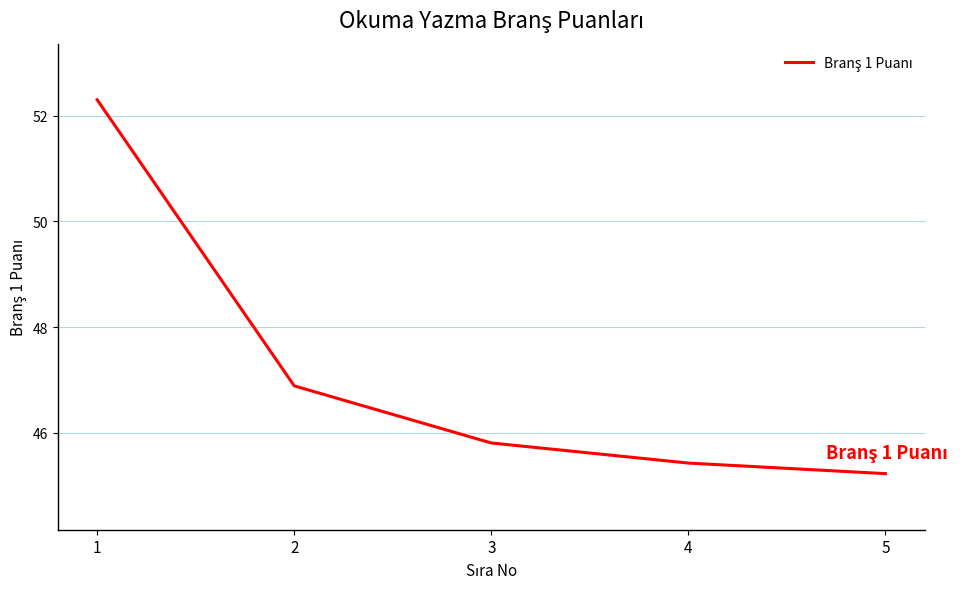

Reading left to right, extract all data points from this chart.

52.3	46.9	45.8	45.4	45.2